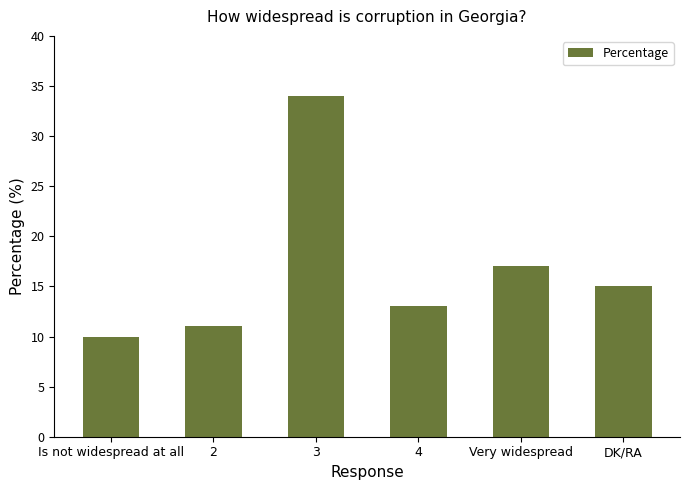

Rank the categories by value from highest to lowest.

3, Very widespread, DK/RA, 4, 2, Is not widespread at all